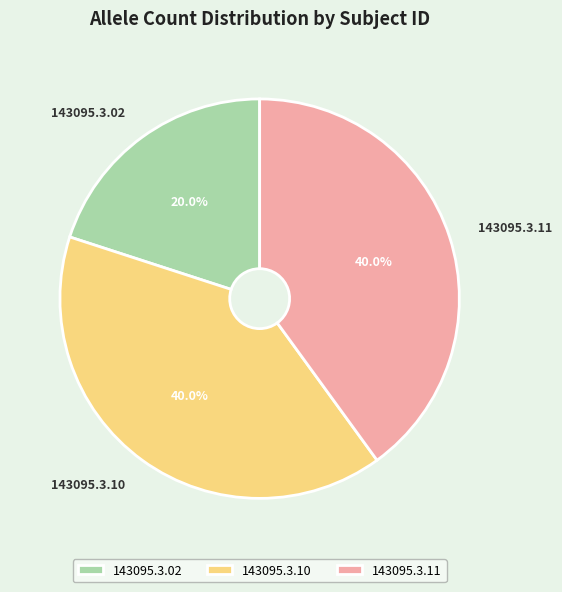

How many slices are in this pie chart?

3